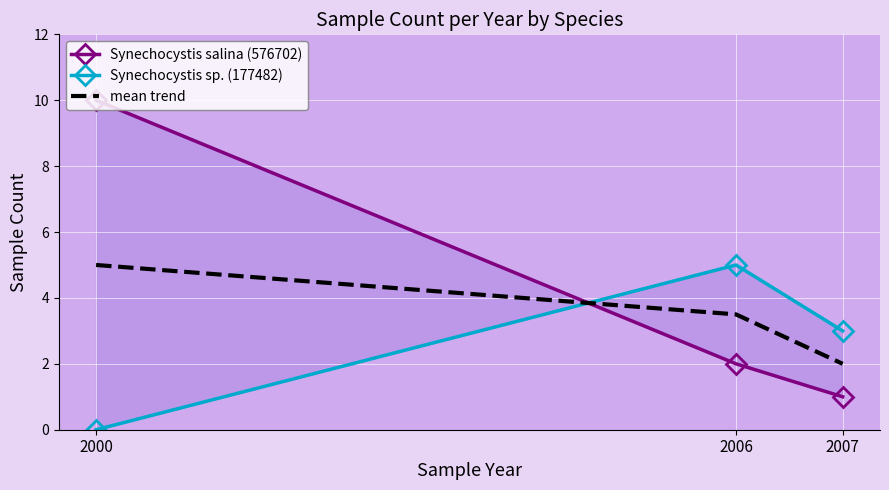

True or false: Synechocystis salina (576702) has a value of 2.0 at 2006.

True